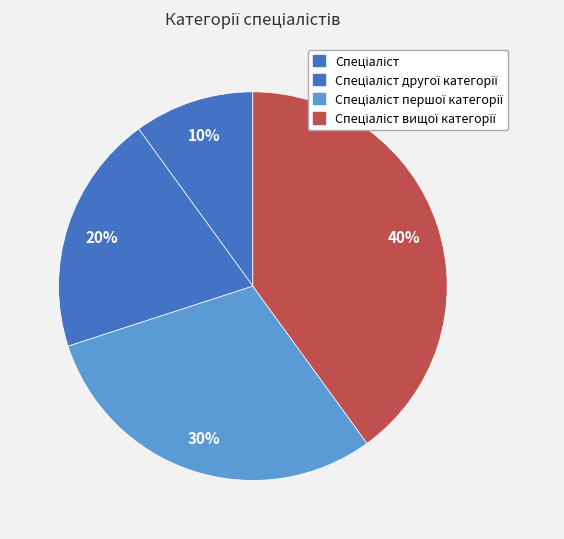

How many slices are in this pie chart?

4